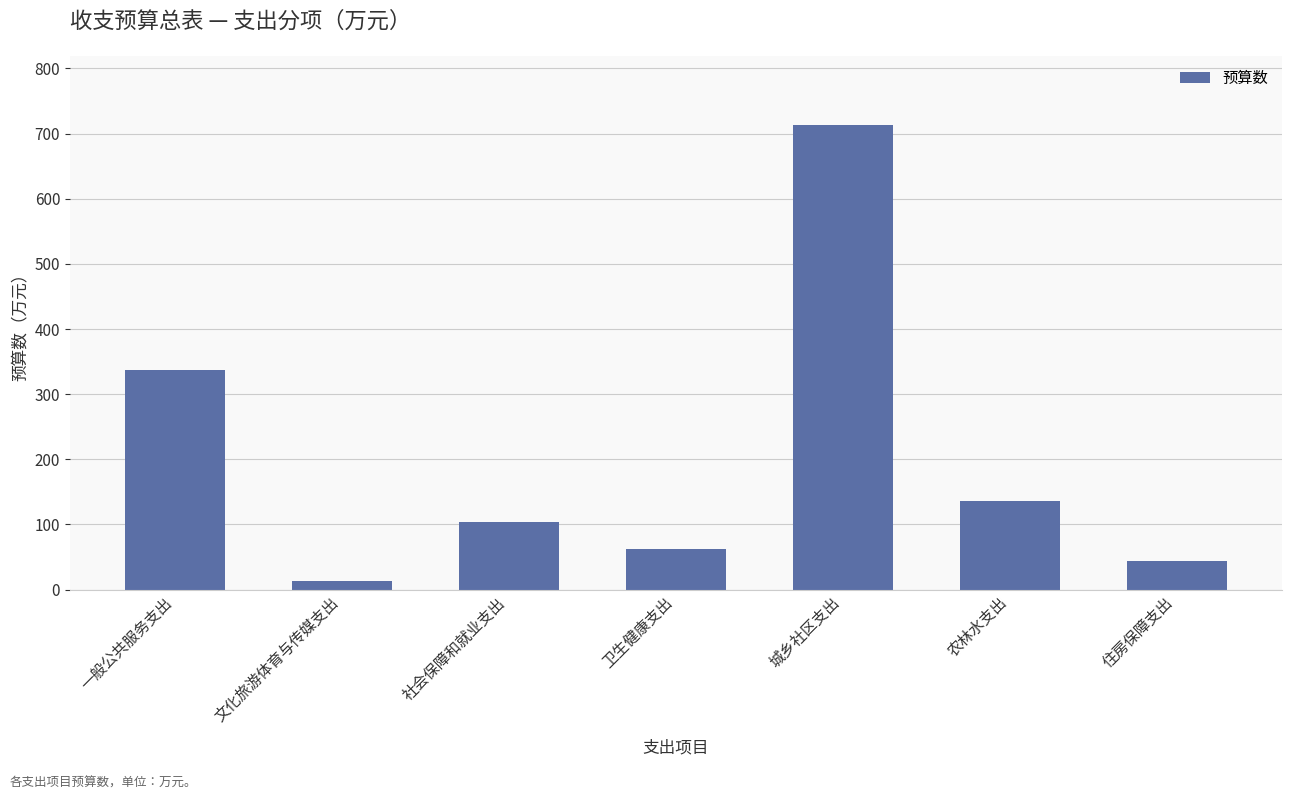

Are the bars grouped side by side (vs. stacked)?

No